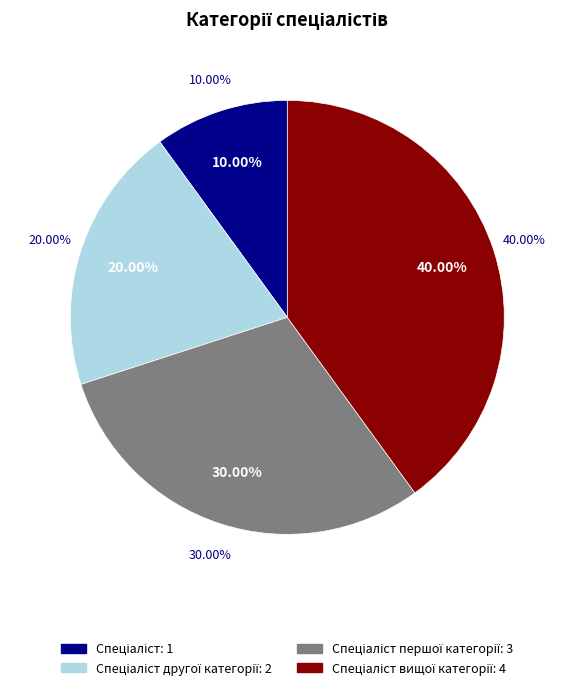

To the nearest percent, what percentage of the pie is Спеціаліст вищої категорії?

40%